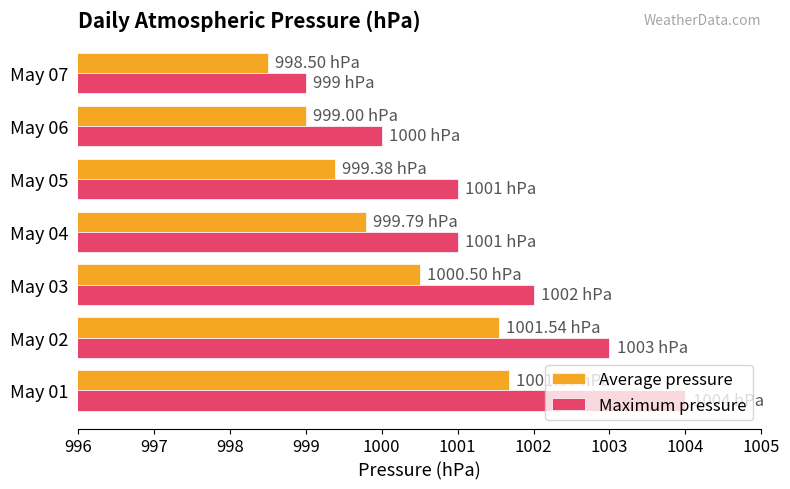

Rank the series by their maximum value, from lowest to highest.

Average pressure, Maximum pressure